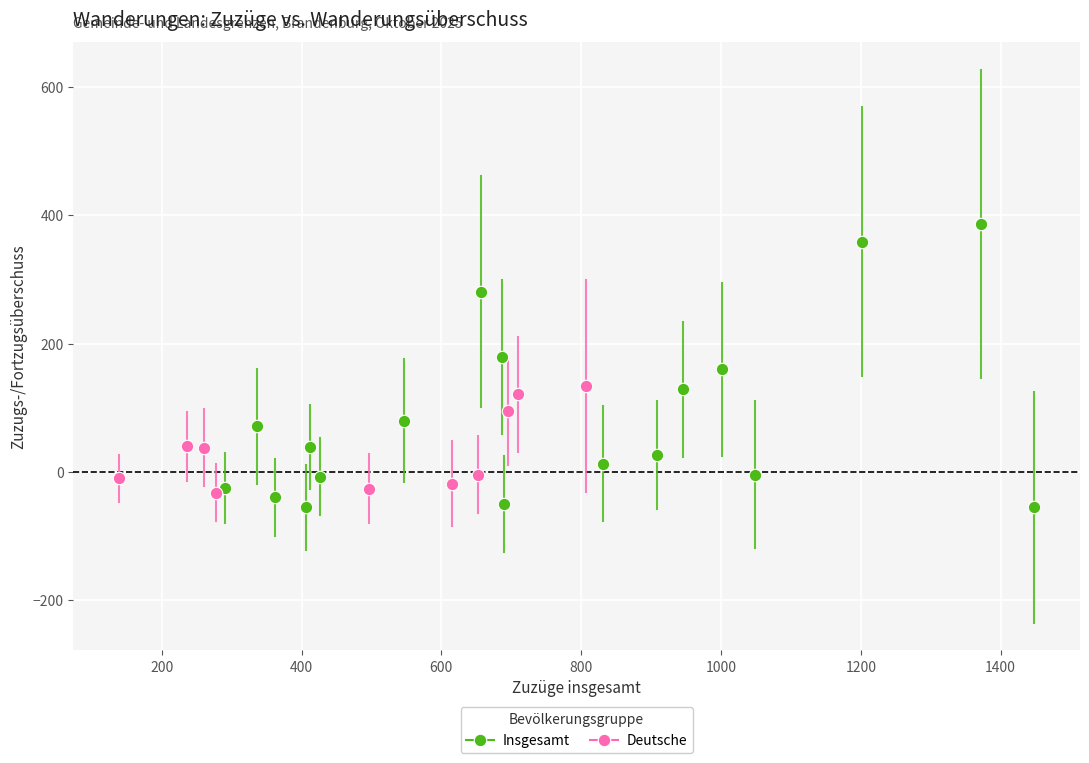

Which series contains the highest Y value?

Insgesamt